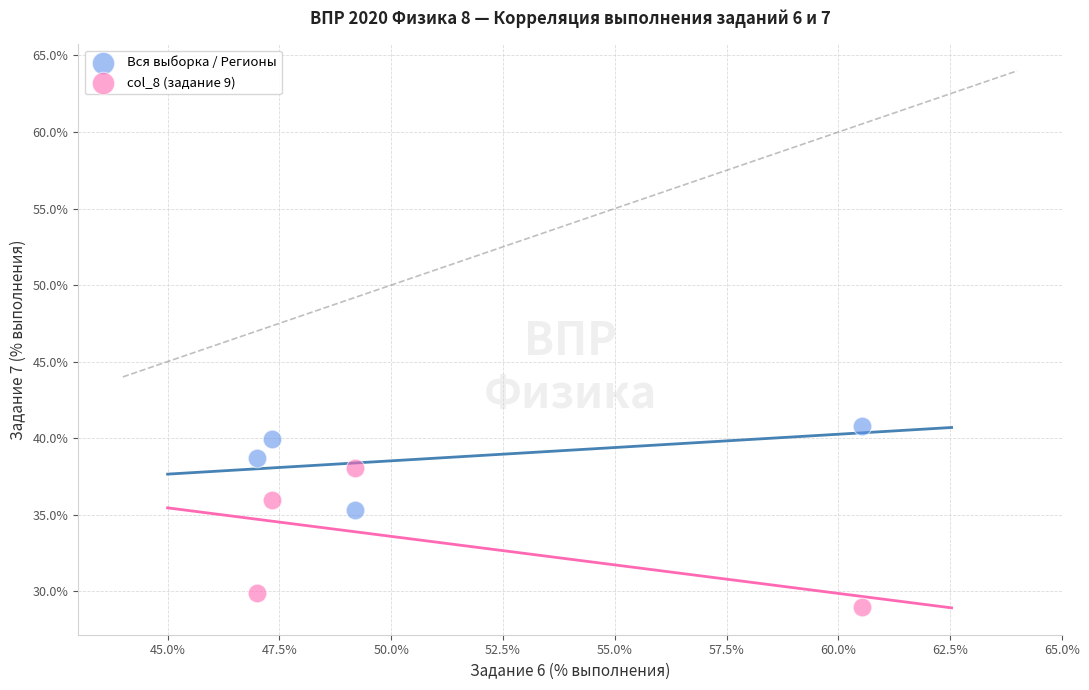

Which series has the widest spread of Y values?

col_8 (задание 9)